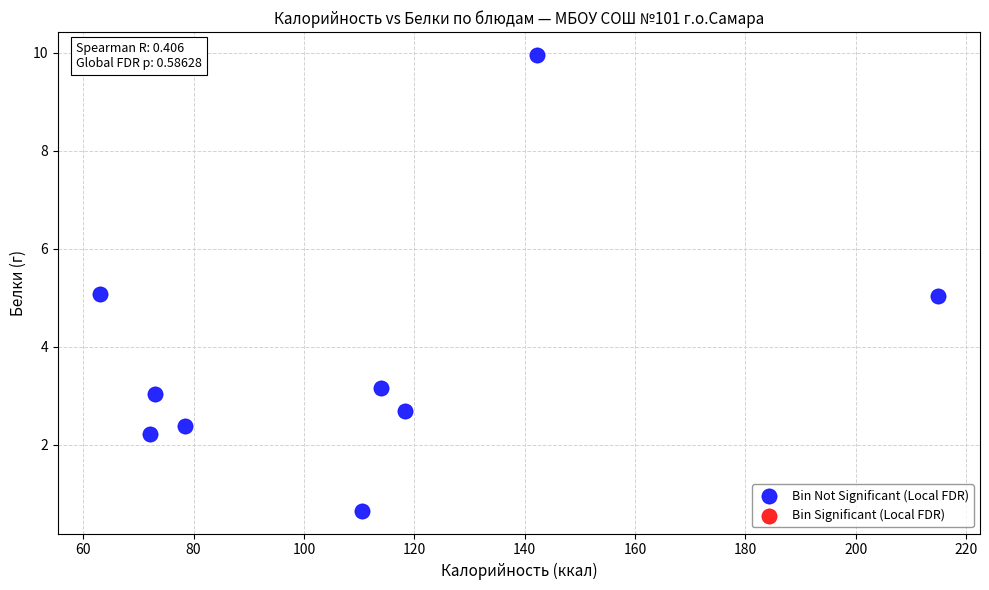

What is the average X value?

109.6